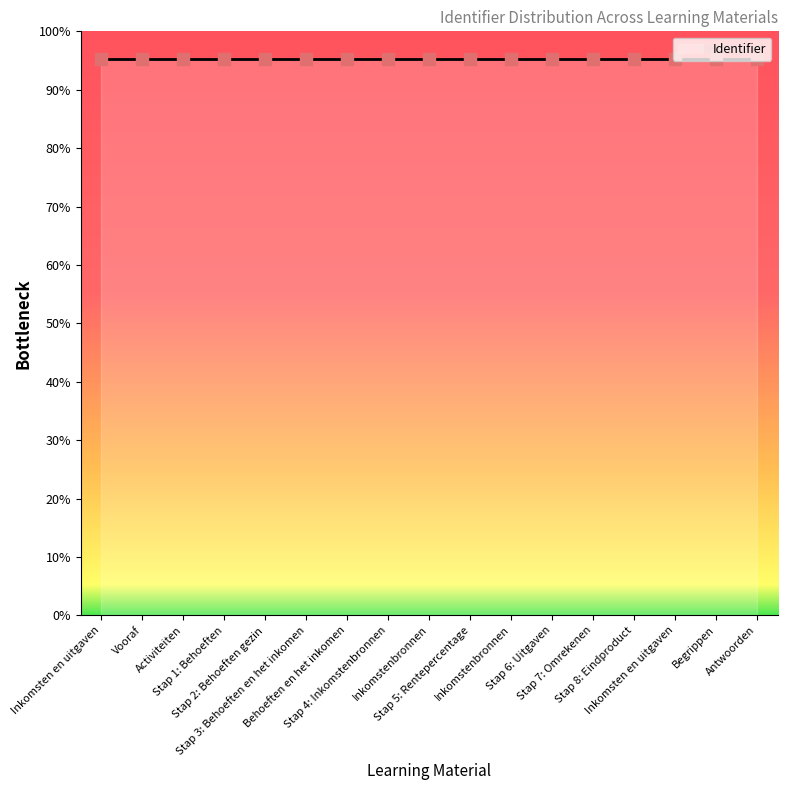

What is the ratio of the value at Stap 5: Rentepercentage to the value at Vooraf?

1.0